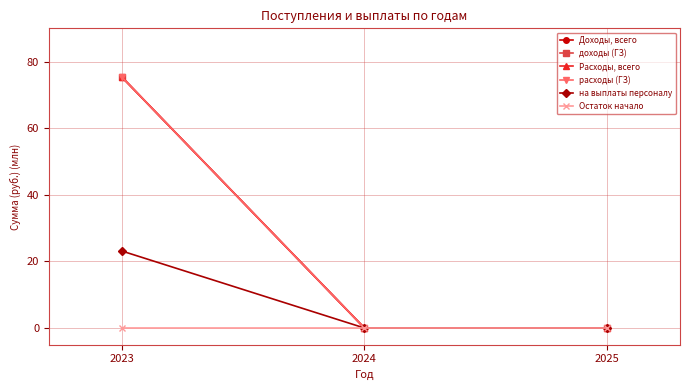

Which series has the largest total across all categories?

Доходы, всего